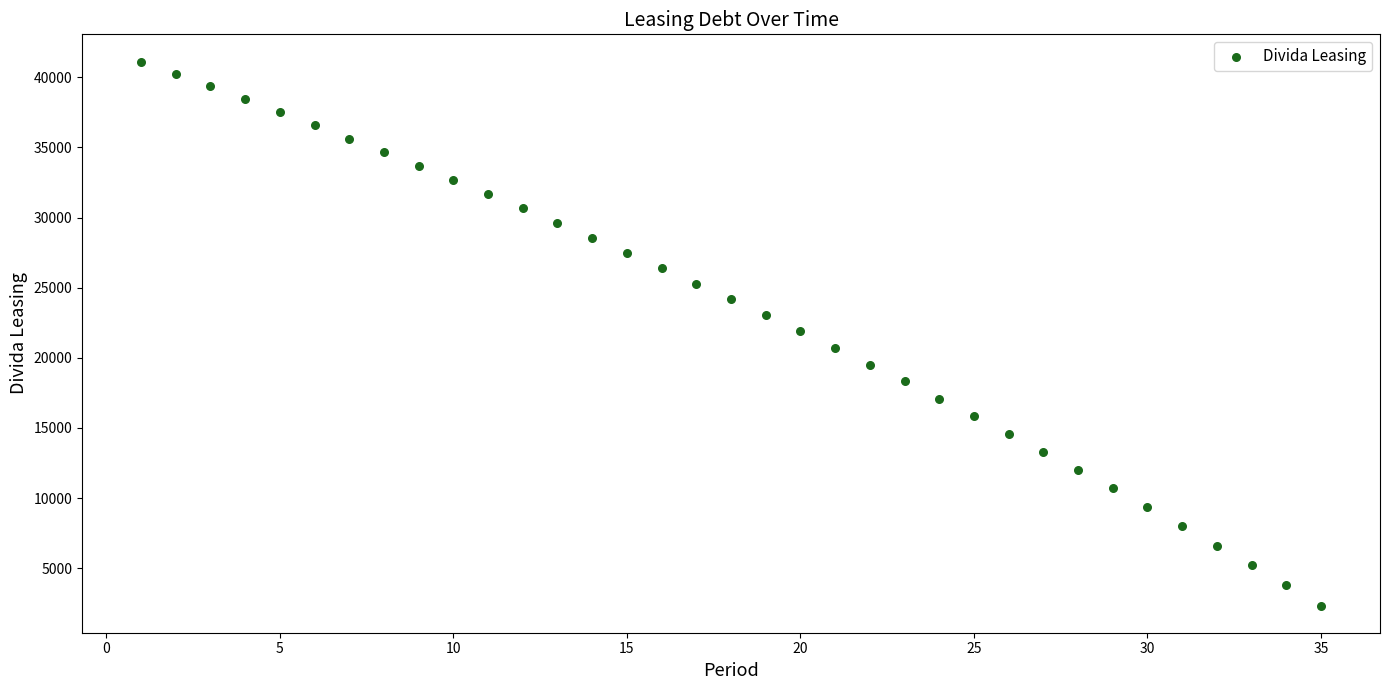

What is the range of X values (max minus min)?

34.0